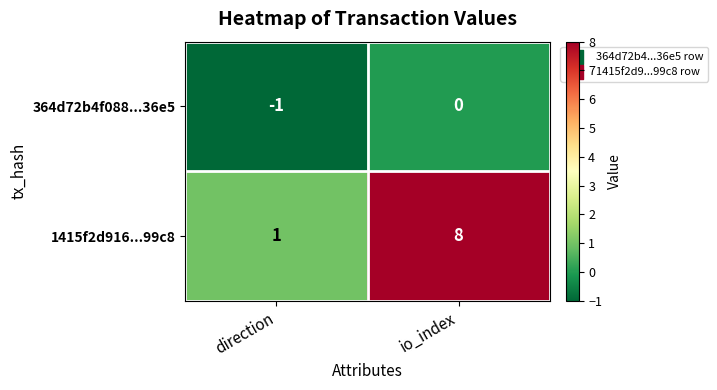

The value of 364d72b4f088...36e5 at io_index is 1. True or false?

False